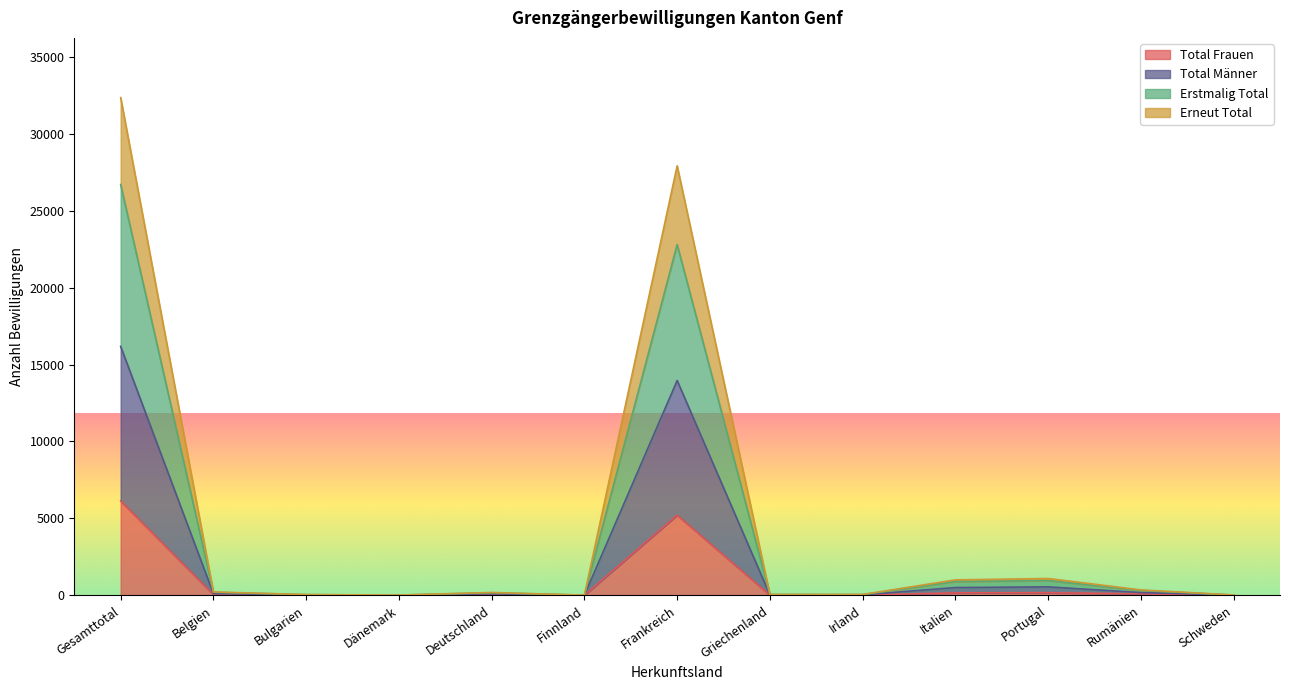

What are all the series names shown in the legend?

Total Frauen, Total Männer, Erstmalig Total, Erneut Total